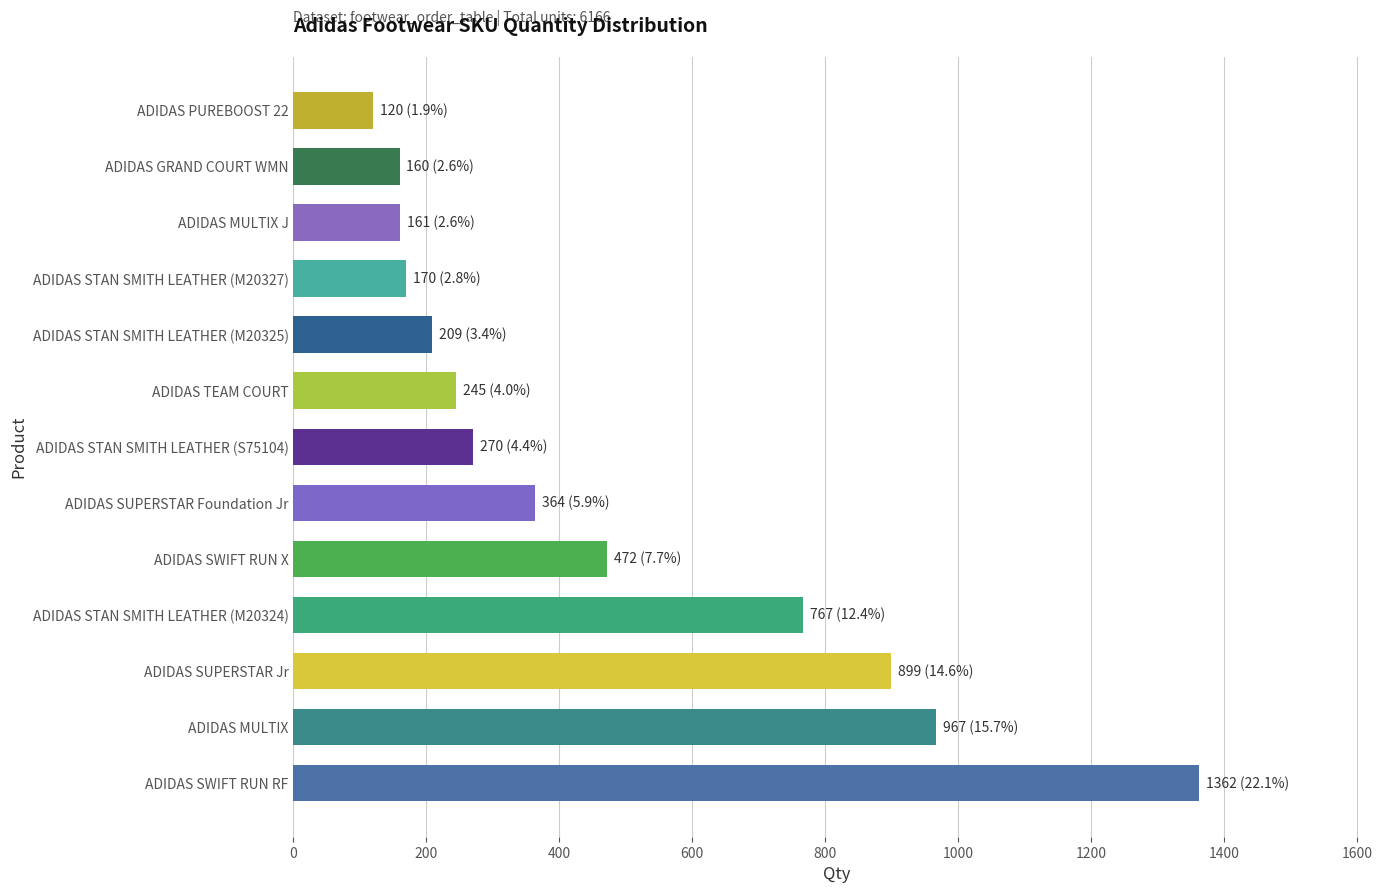

What value does the data have at ADIDAS GRAND COURT WMN?

160